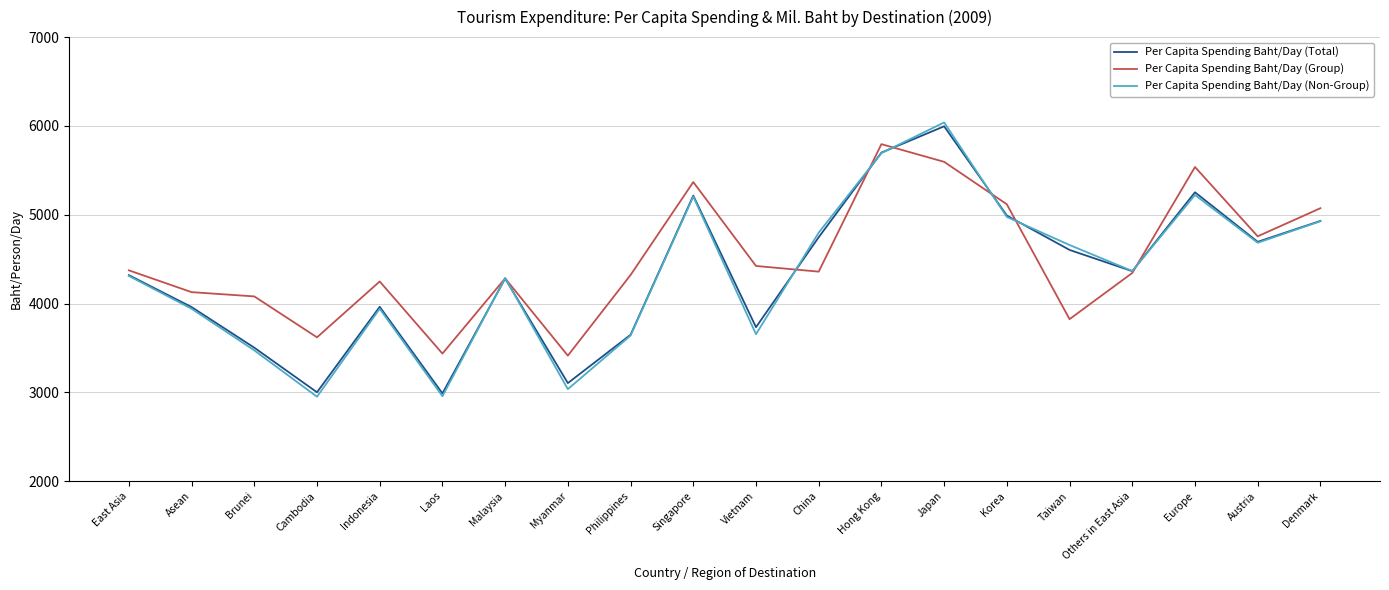

Where does the Per Capita Spending Baht/Day (Non-Group) series first go above 4366?

Singapore